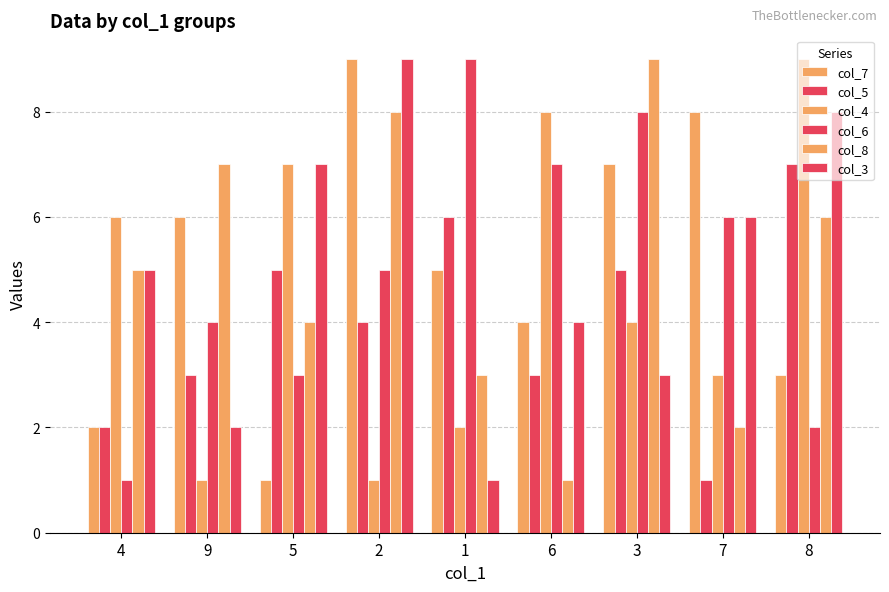

Which label corresponds to the smallest value in the chart?

5